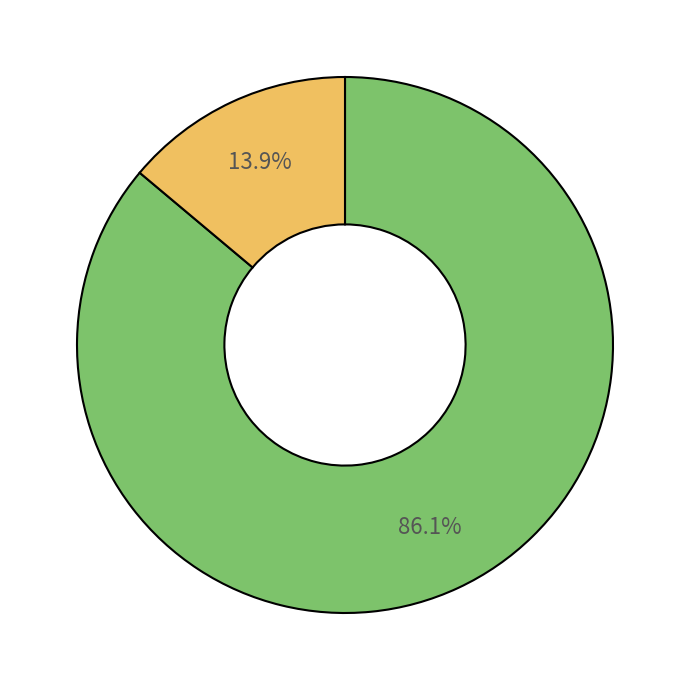

Count the number of slices in the pie.

2